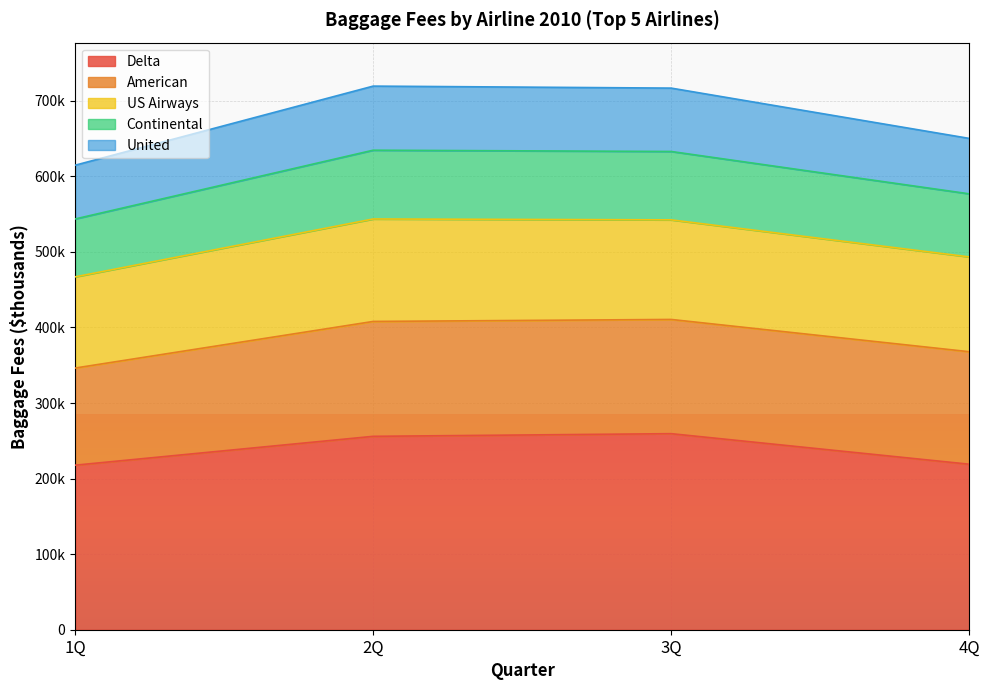

True or false: Continental and United cross at least once.

False